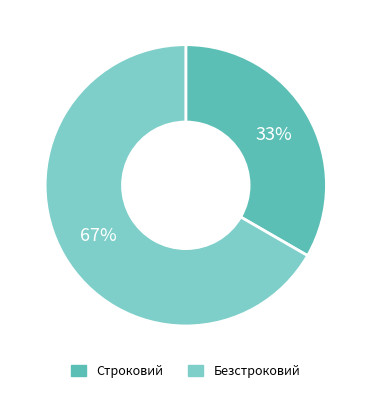

To the nearest percent, what is the combined percentage of Безстроковий and Строковий?

100%